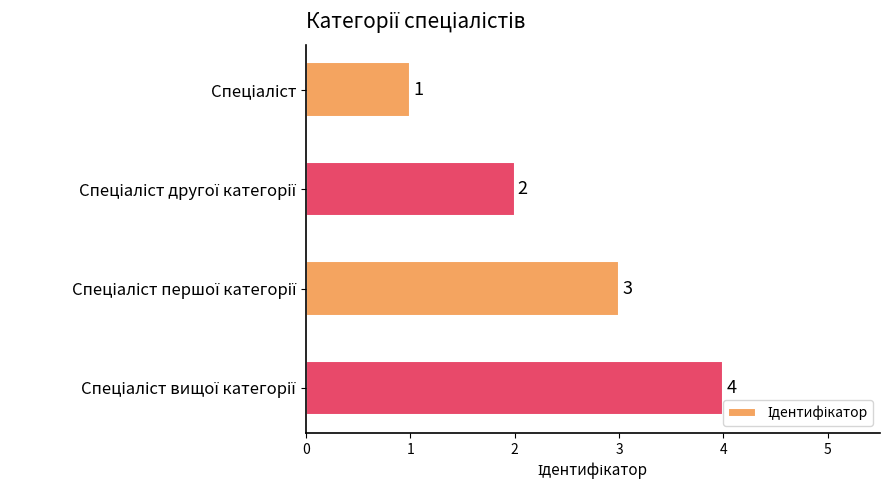

What is the value of the 3rd bar from the top?

3